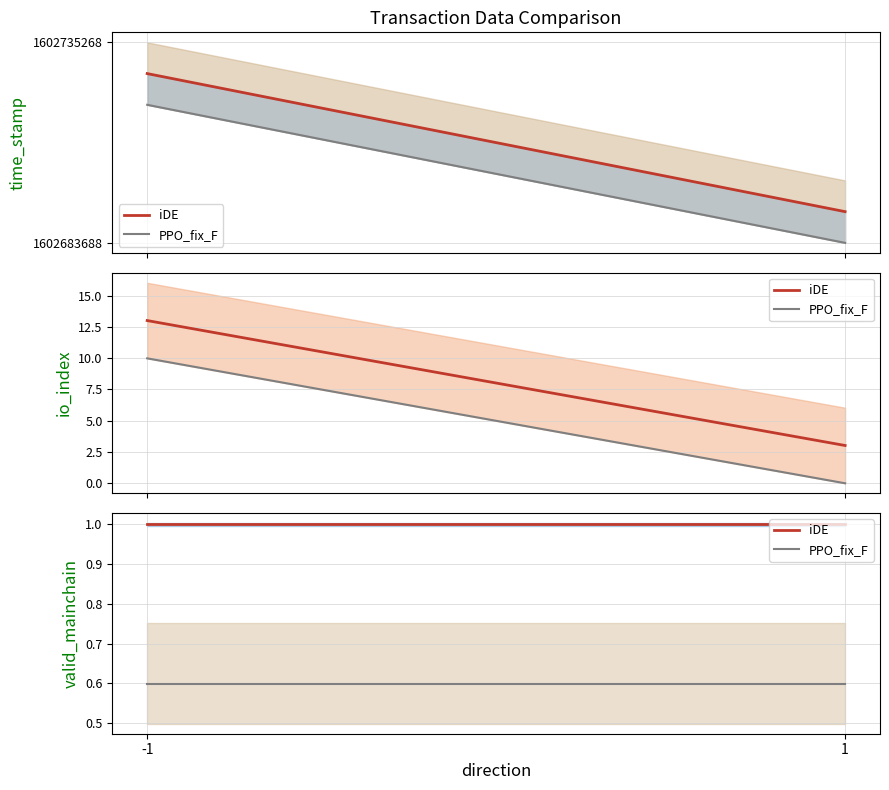

Does the chart display data point markers on the line(s)?

No